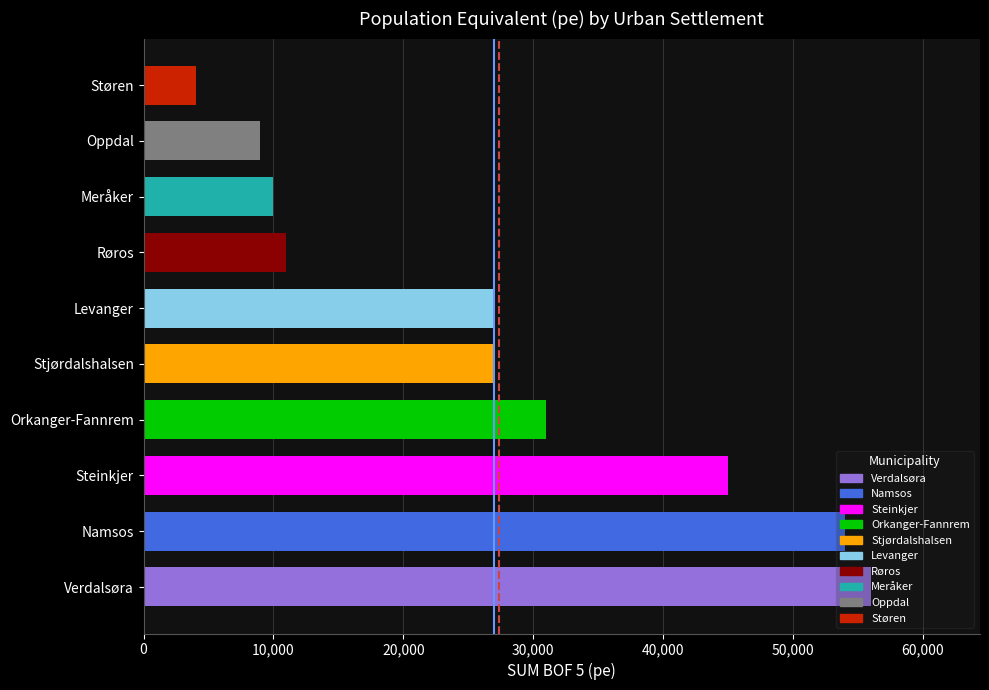

What value does the data have at Stjørdalshalsen?

27000